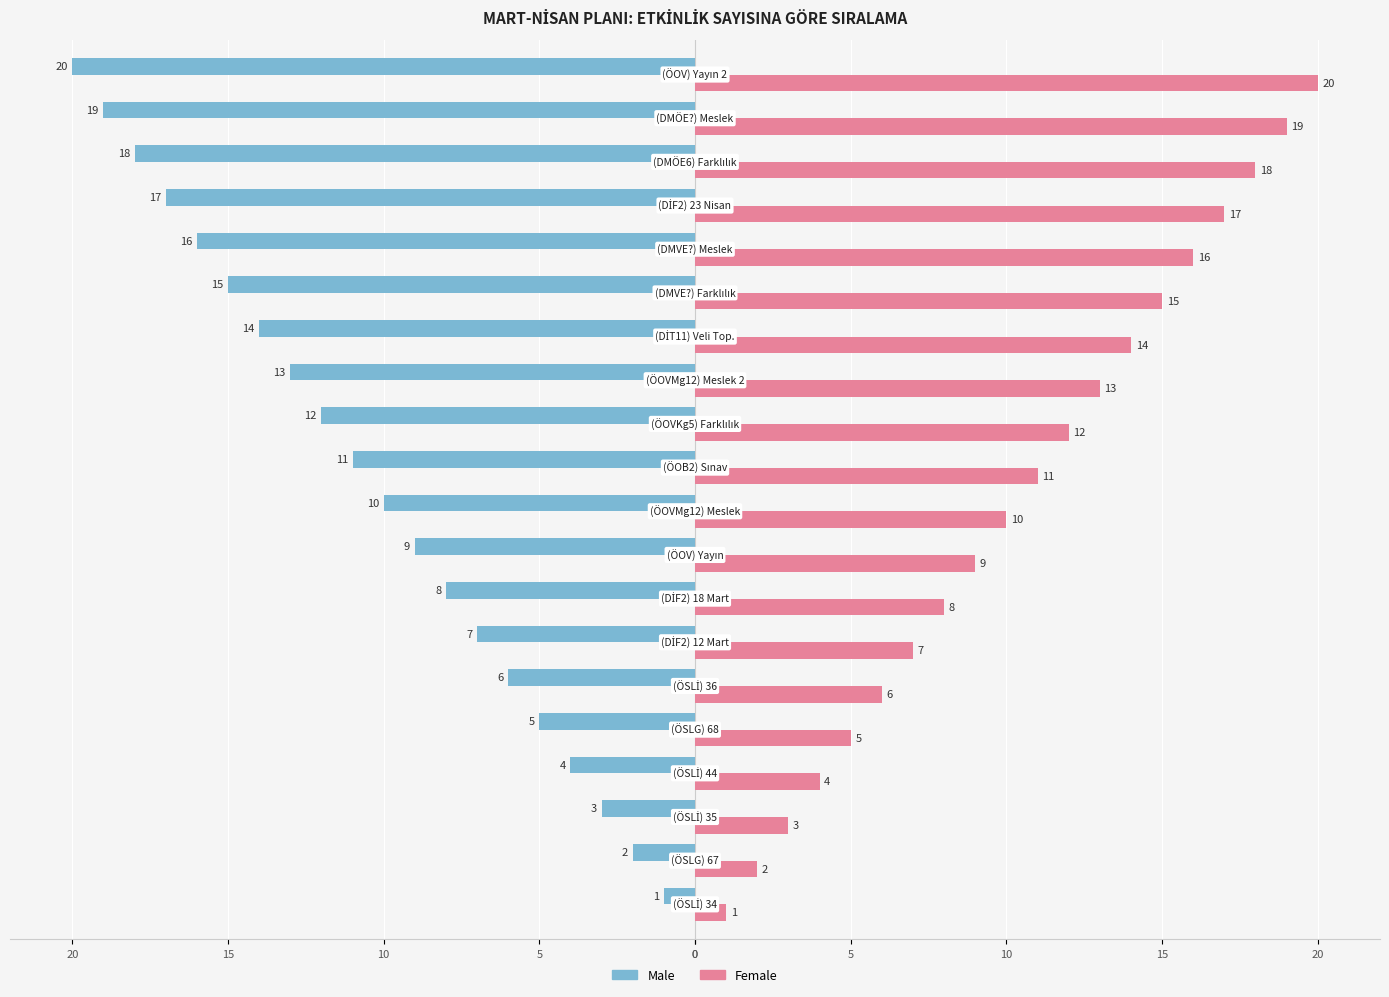

What are all the series names shown in the legend?

Male, Female